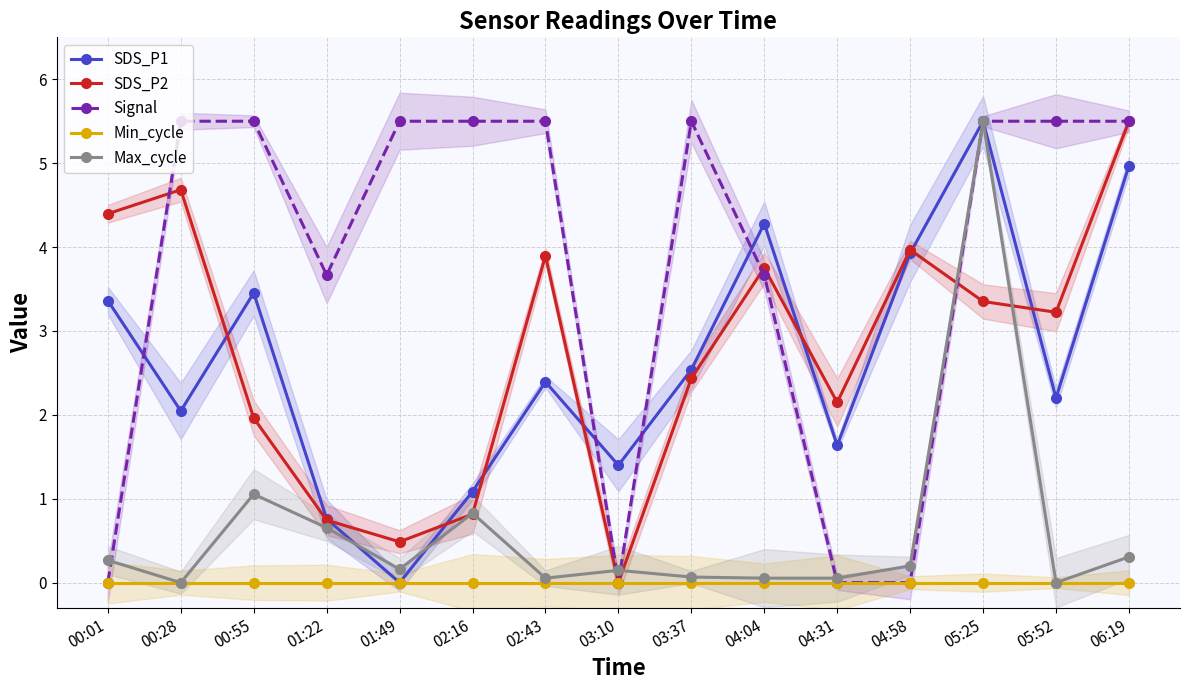

The SDS_P2 series shows 1.6 at 04:04. True or false?

False